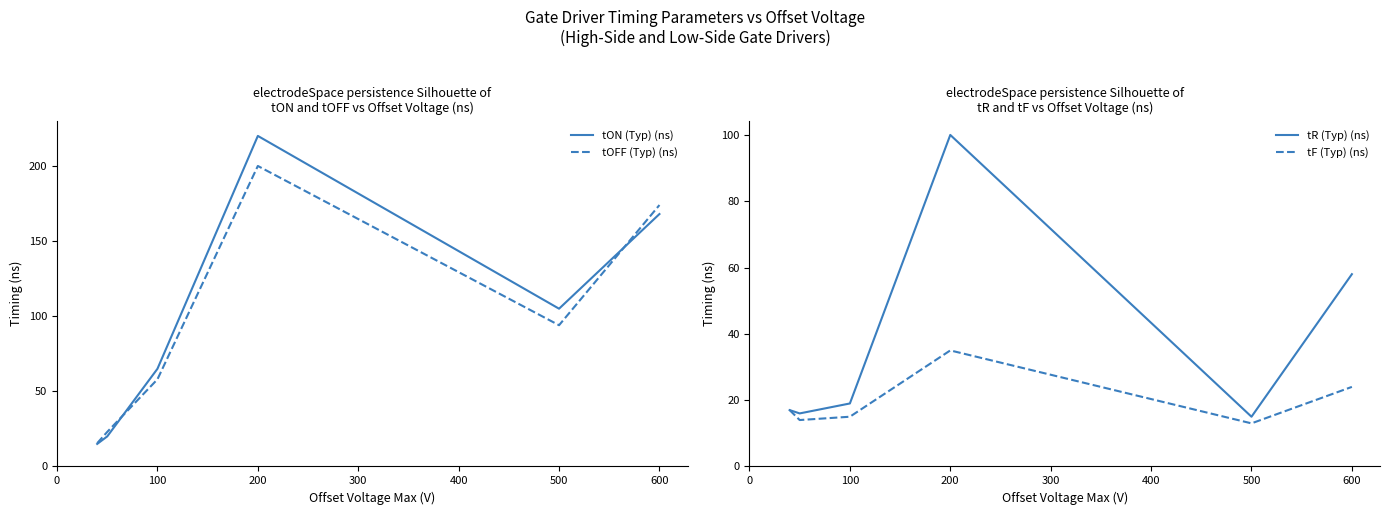

The tON (Typ) (ns) series shows 168.0 at 600. True or false?

True